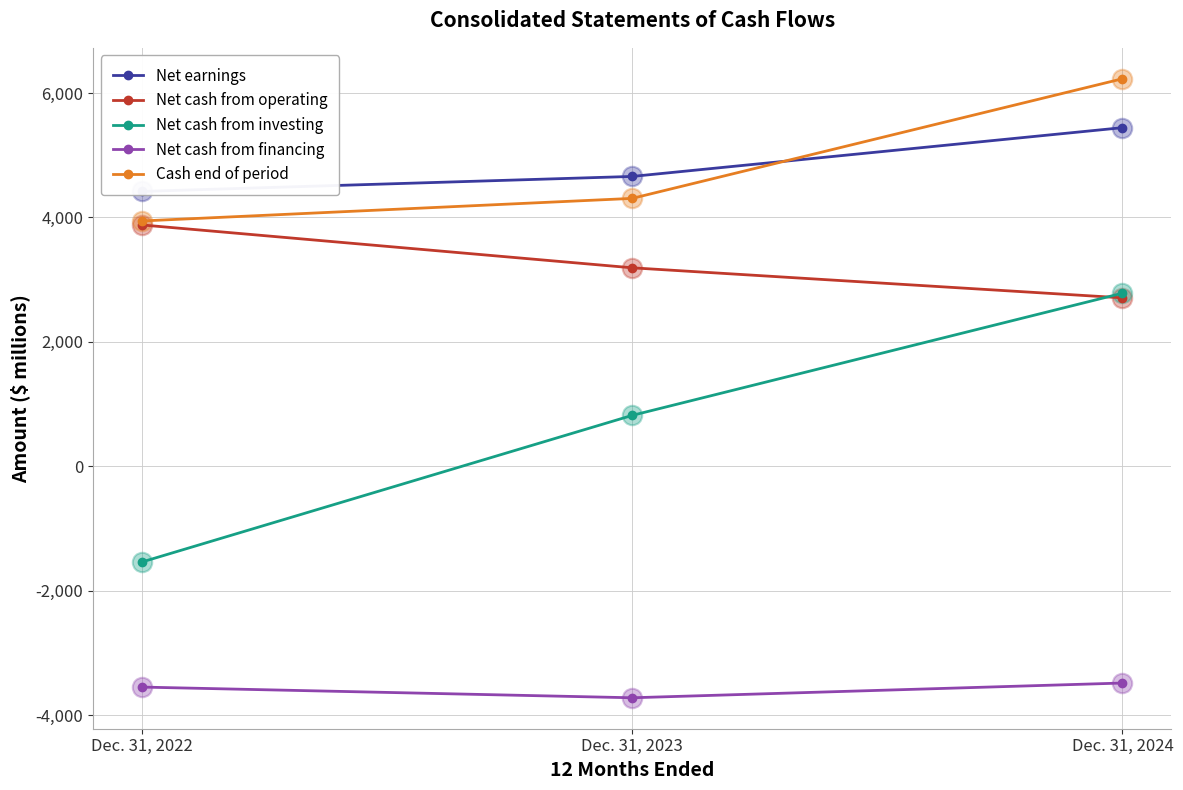

Which series has the largest Y range (max minus min)?

Net cash from investing